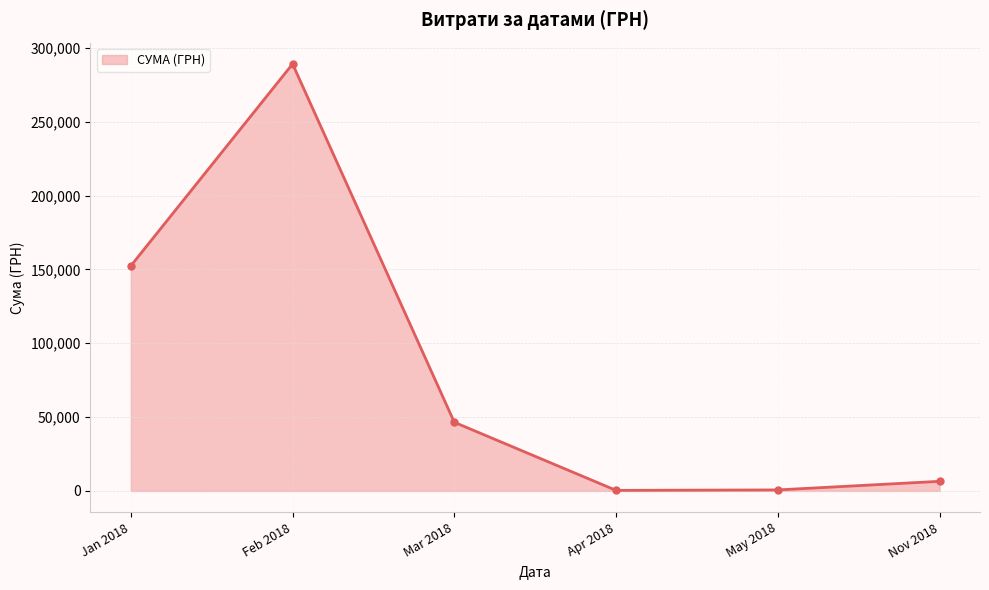

True or false: the data has more than 2 interior local peaks.

False